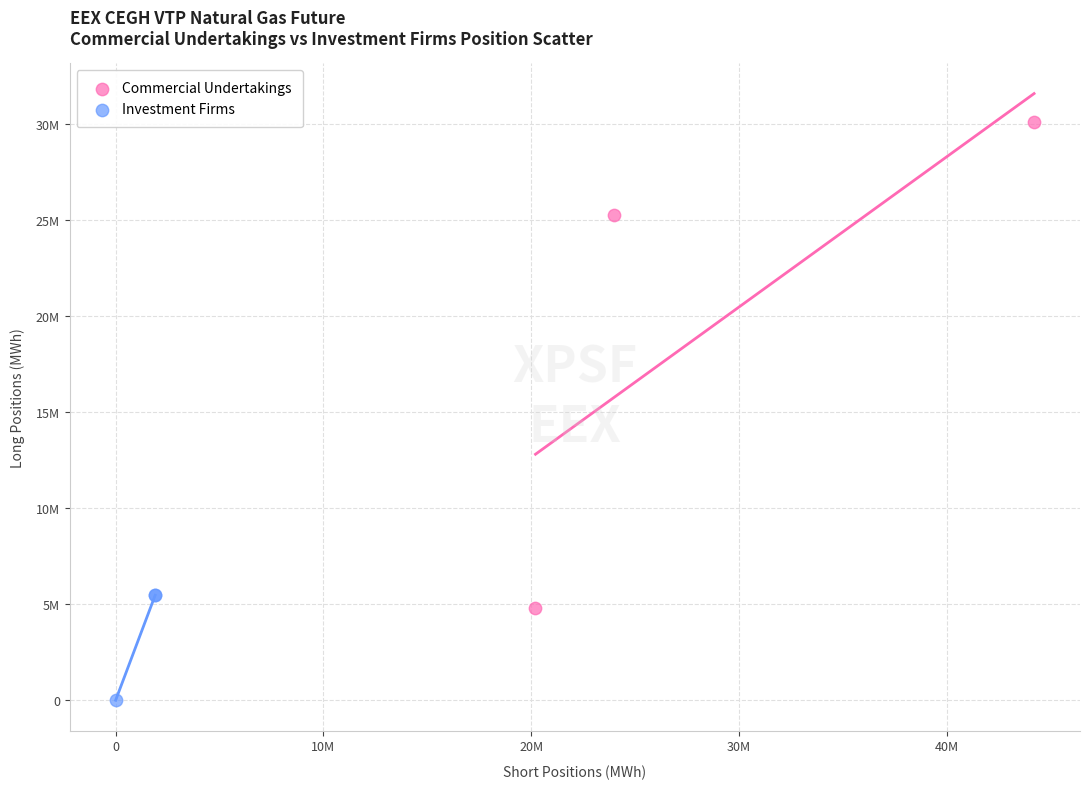

What are all the series names shown in the legend?

Commercial Undertakings, Investment Firms